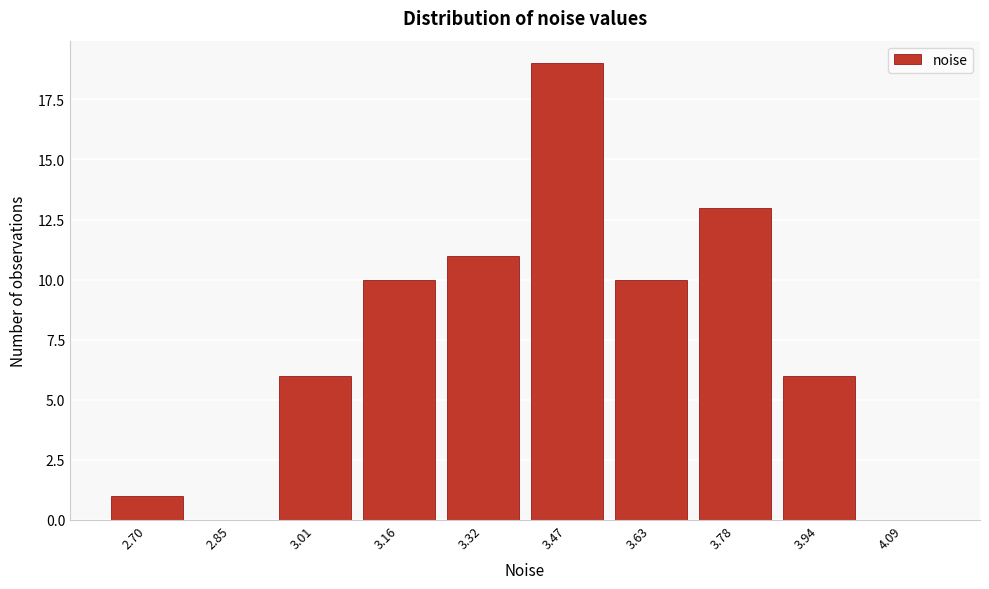

Reading right to left, what are all the values shown in this chart?

4.09=0	3.94=6	3.78=13	3.63=10	3.47=19	3.32=11	3.16=10	3.01=6	2.85=0	2.70=1